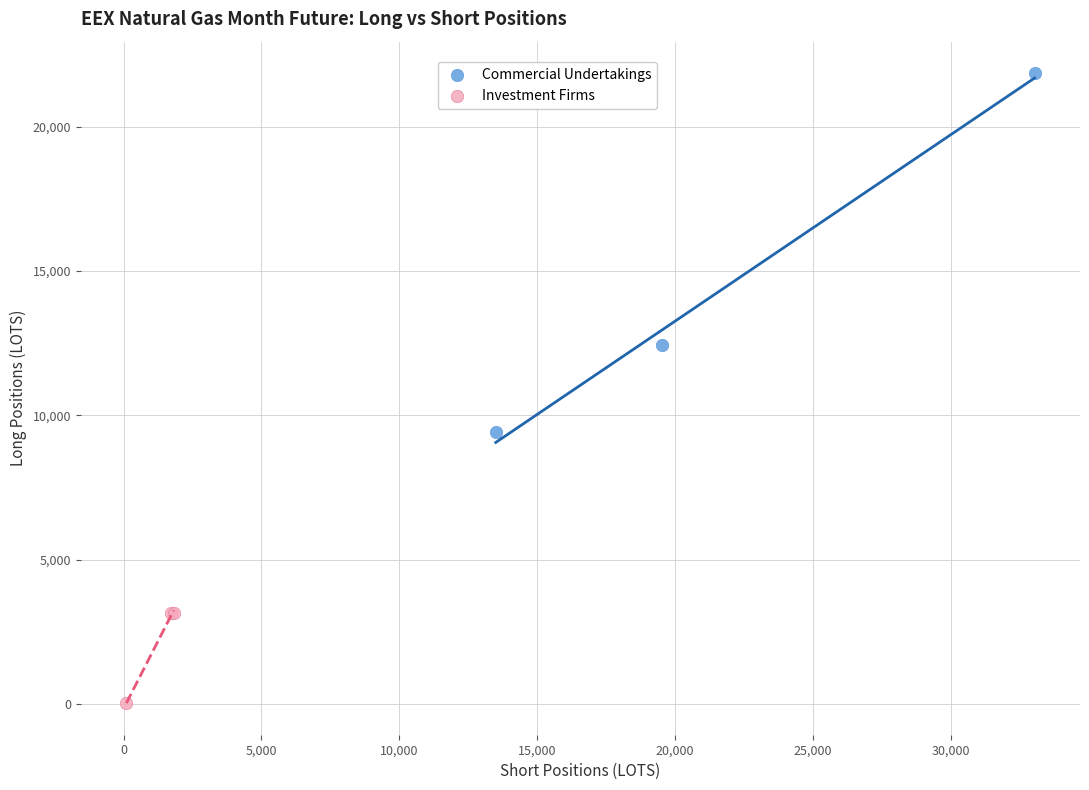

Which series has the widest spread of Y values?

Commercial Undertakings